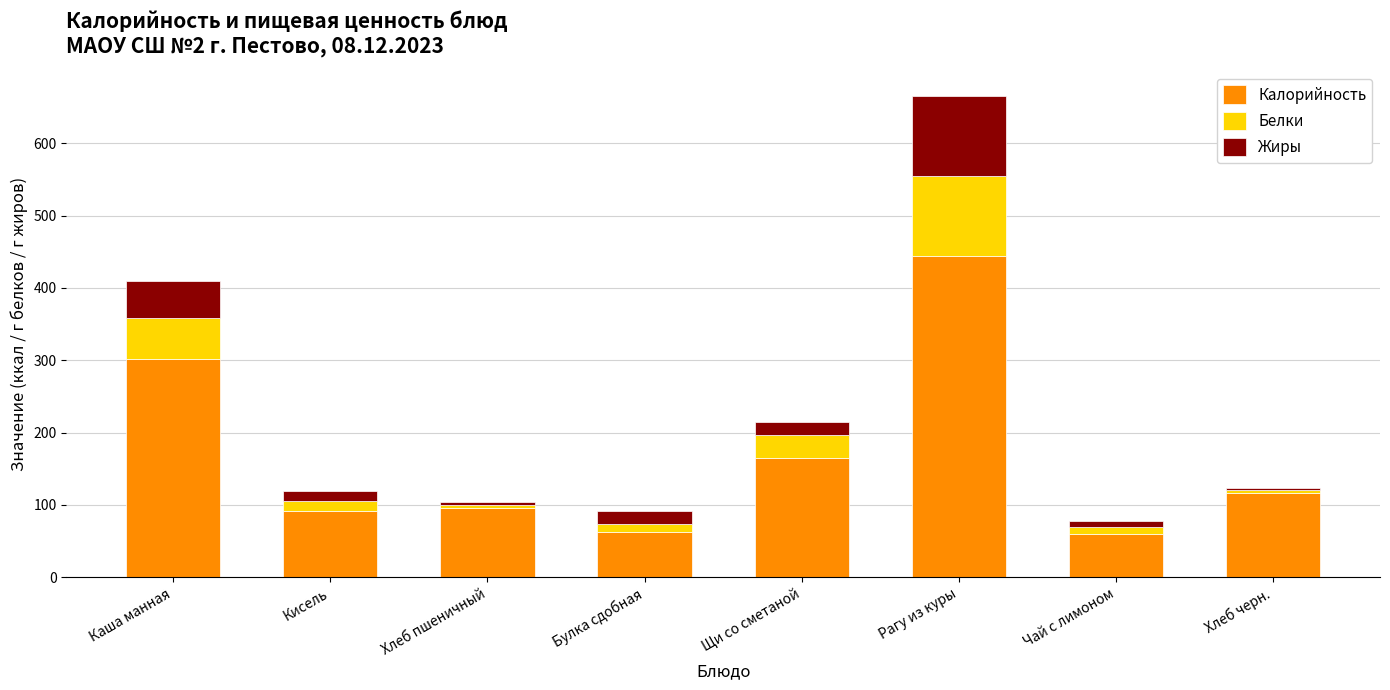

What is the maximum value for Калорийность?

444